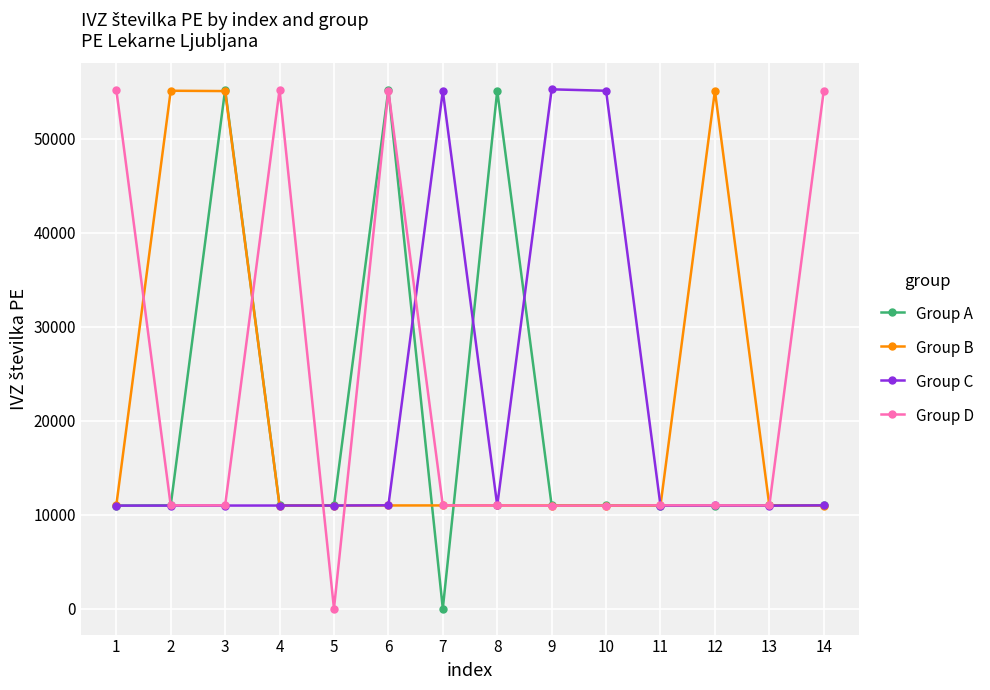

Between 6 and 11, which series saw the biggest shift?

Group A